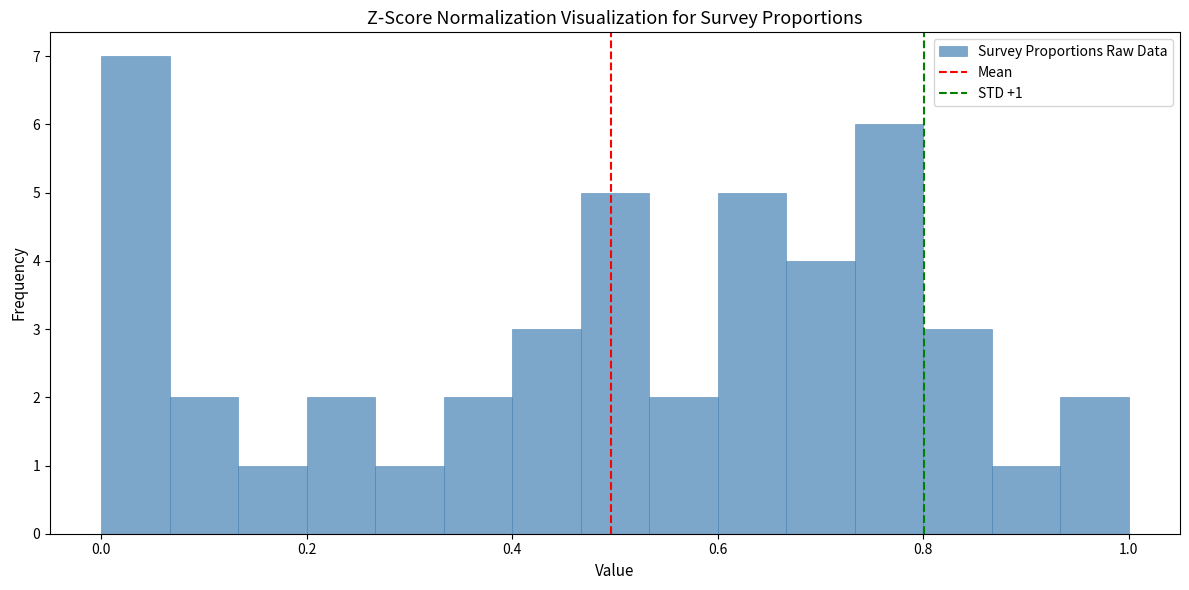

Around what value on the x-axis is the tallest bar? Give the approximate position of its centre, as read against the axis.

0.04